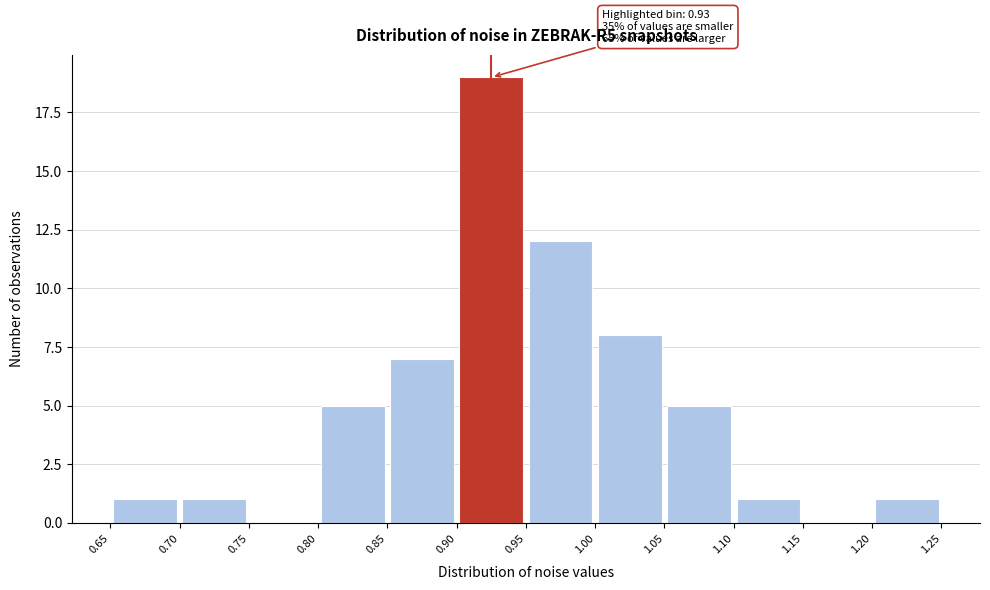

Which range on the x-axis has the tallest bar?

0.90 to 0.95